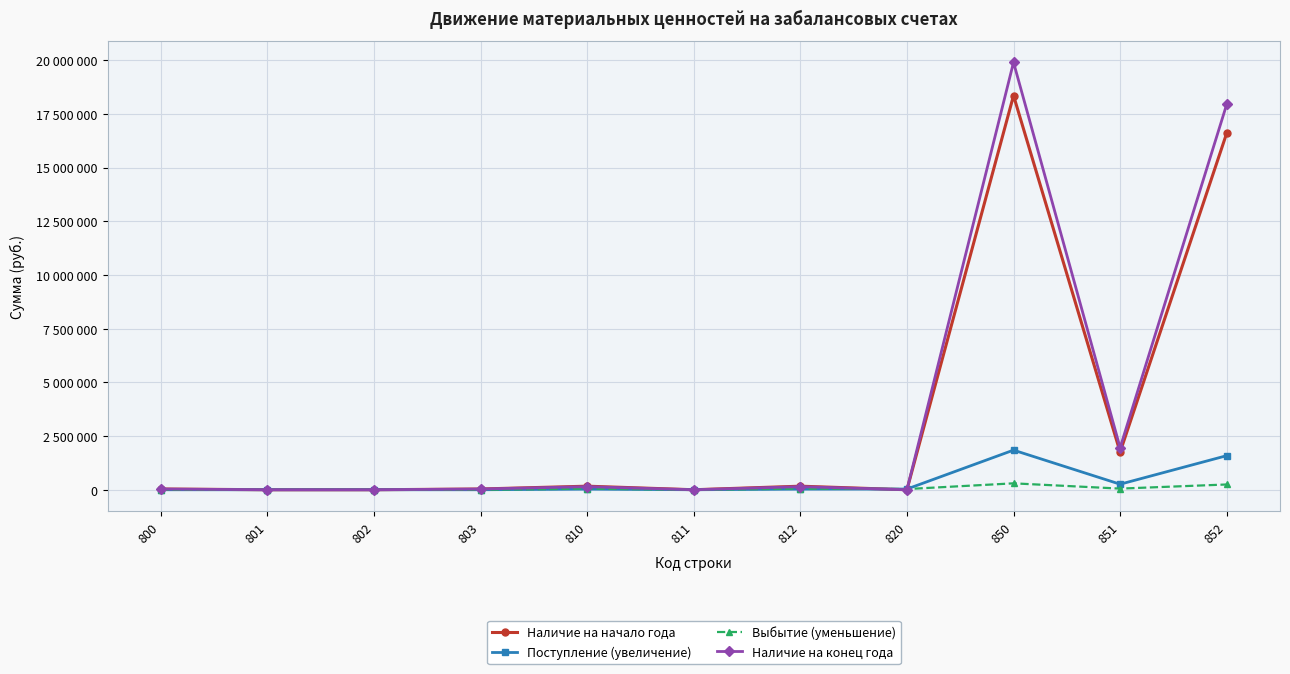

Does the chart have visible grid lines?

Yes